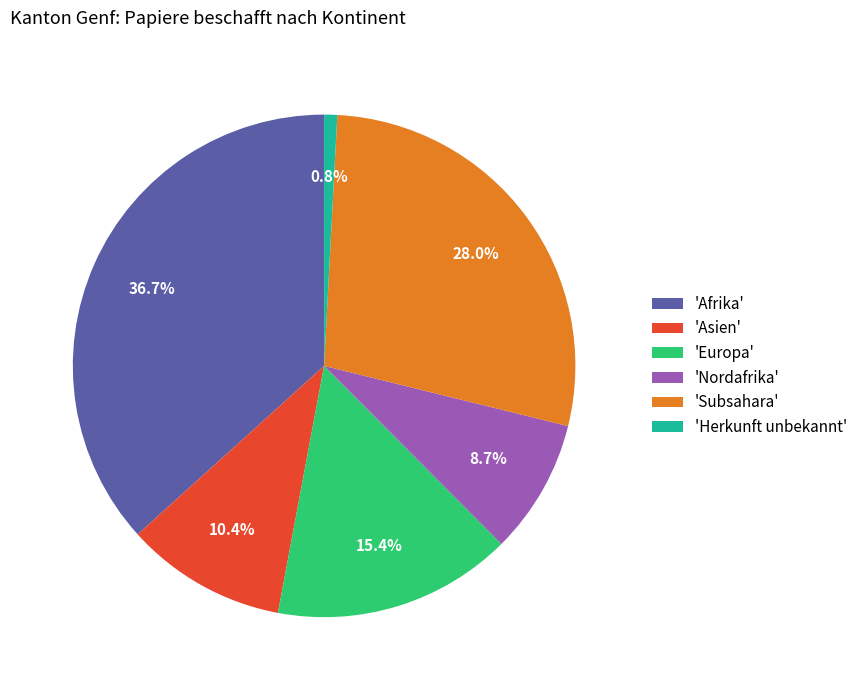

Rank the categories by value from highest to lowest.

'Afrika', 'Subsahara', 'Europa', 'Asien', 'Nordafrika', 'Herkunft unbekannt'